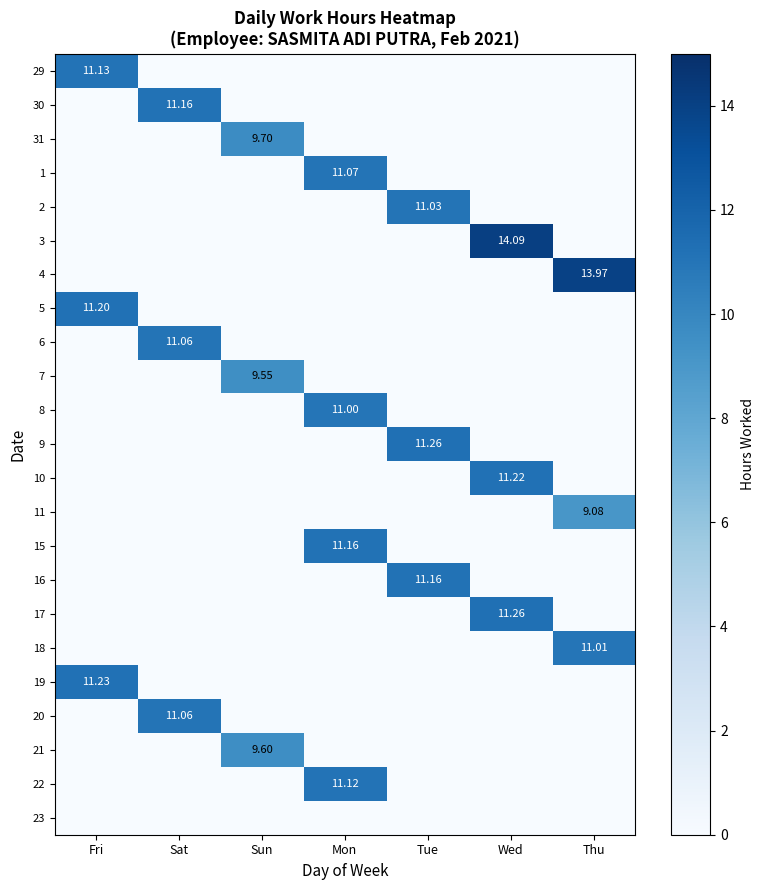

What is the average value of the 18 series?

1.6